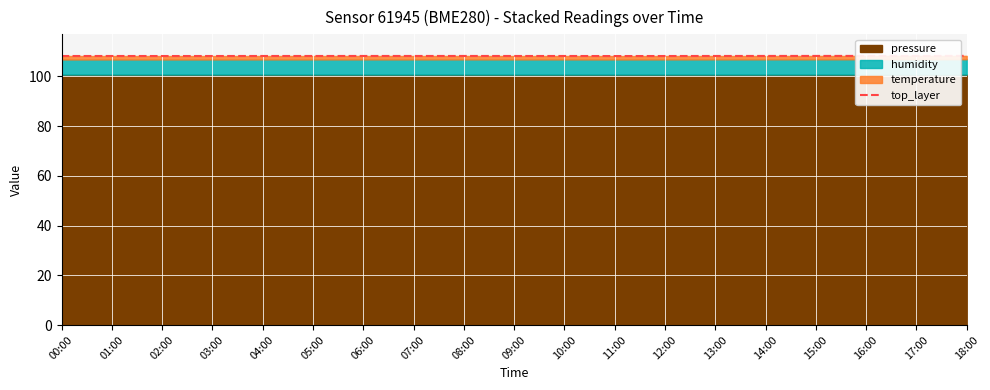

How many interior local valleys (lower than both neighbors) does the data have?

3